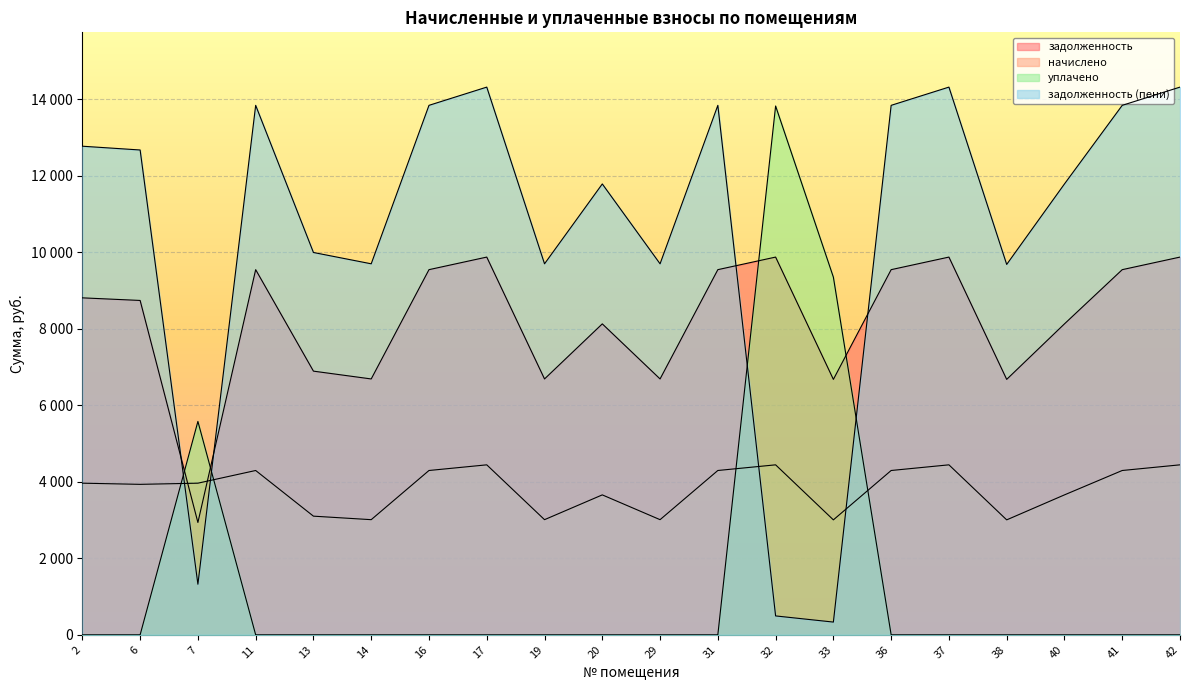

At which label is начислено closest to 3725?

20